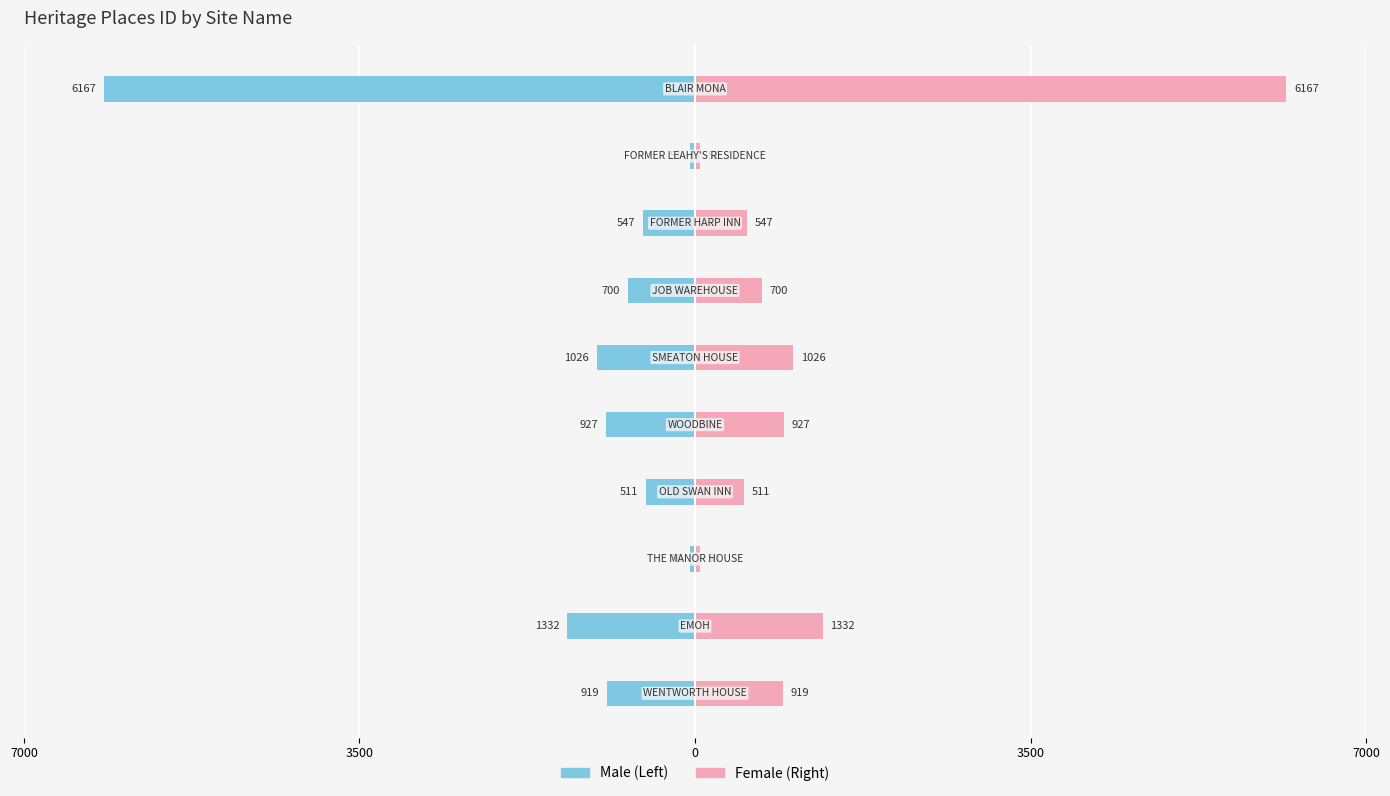

How many values in the Female series exceed 919?

4